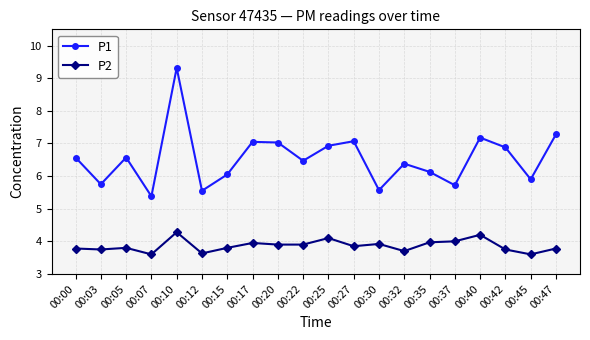

True or false: P2 and P1 intersect in this chart.

False